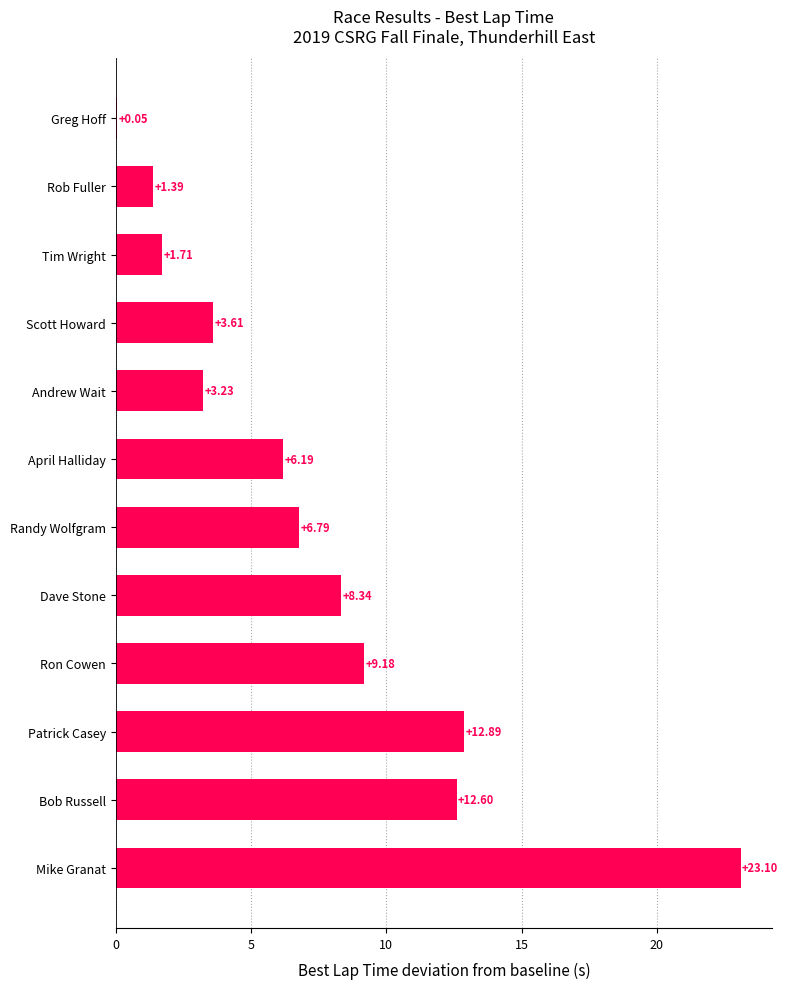

Which category has the highest value across all series?

Mike Granat